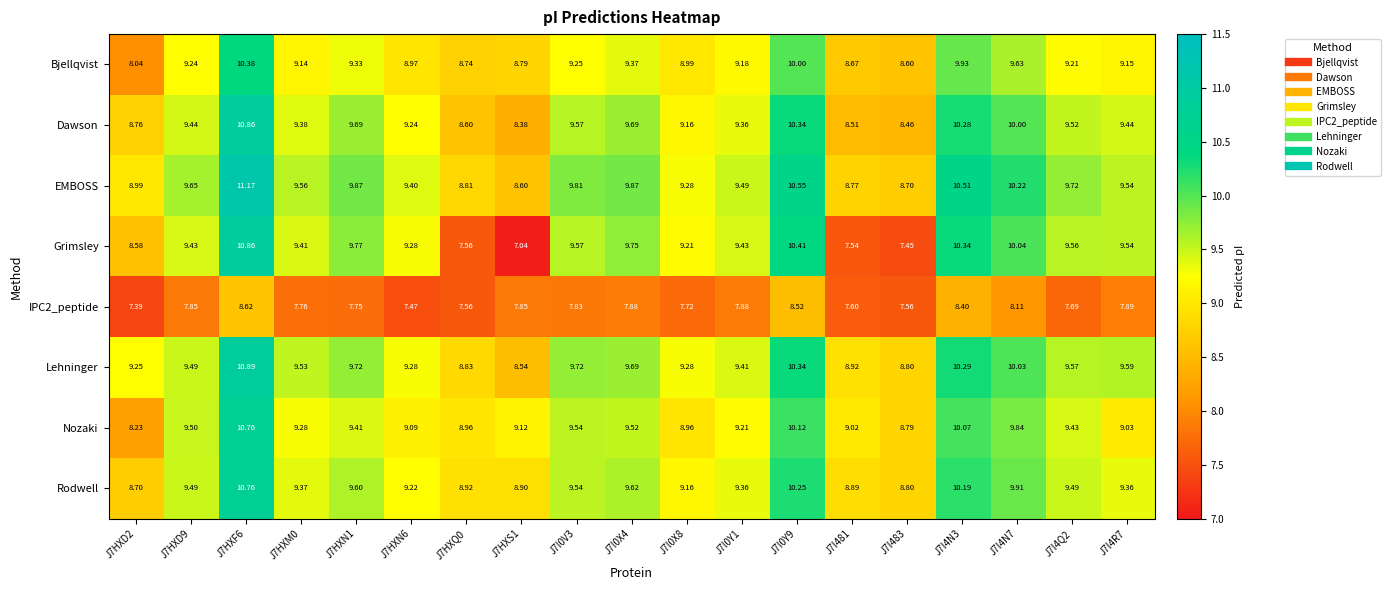

Is the value of EMBOSS at J7HXS1 greater than the value of Bjellqvist at J7I0X4?

No